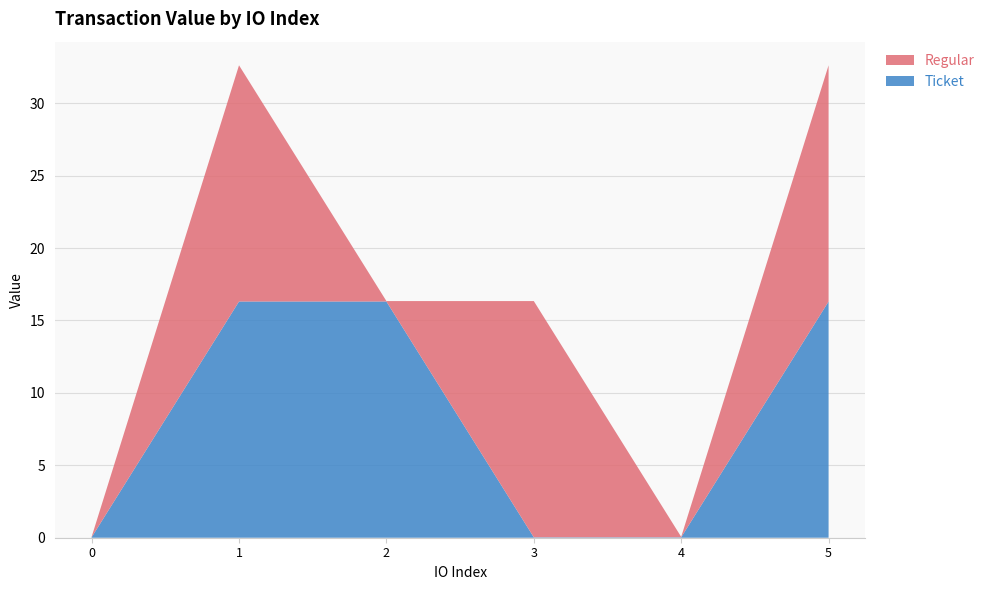

Reading left to right, list all the values displayed in this chart.

Ticket: 0.0	16.3	16.3	0.0	0.0	16.3
Regular: 0.0	16.3	0.0	16.3	0.0	16.3